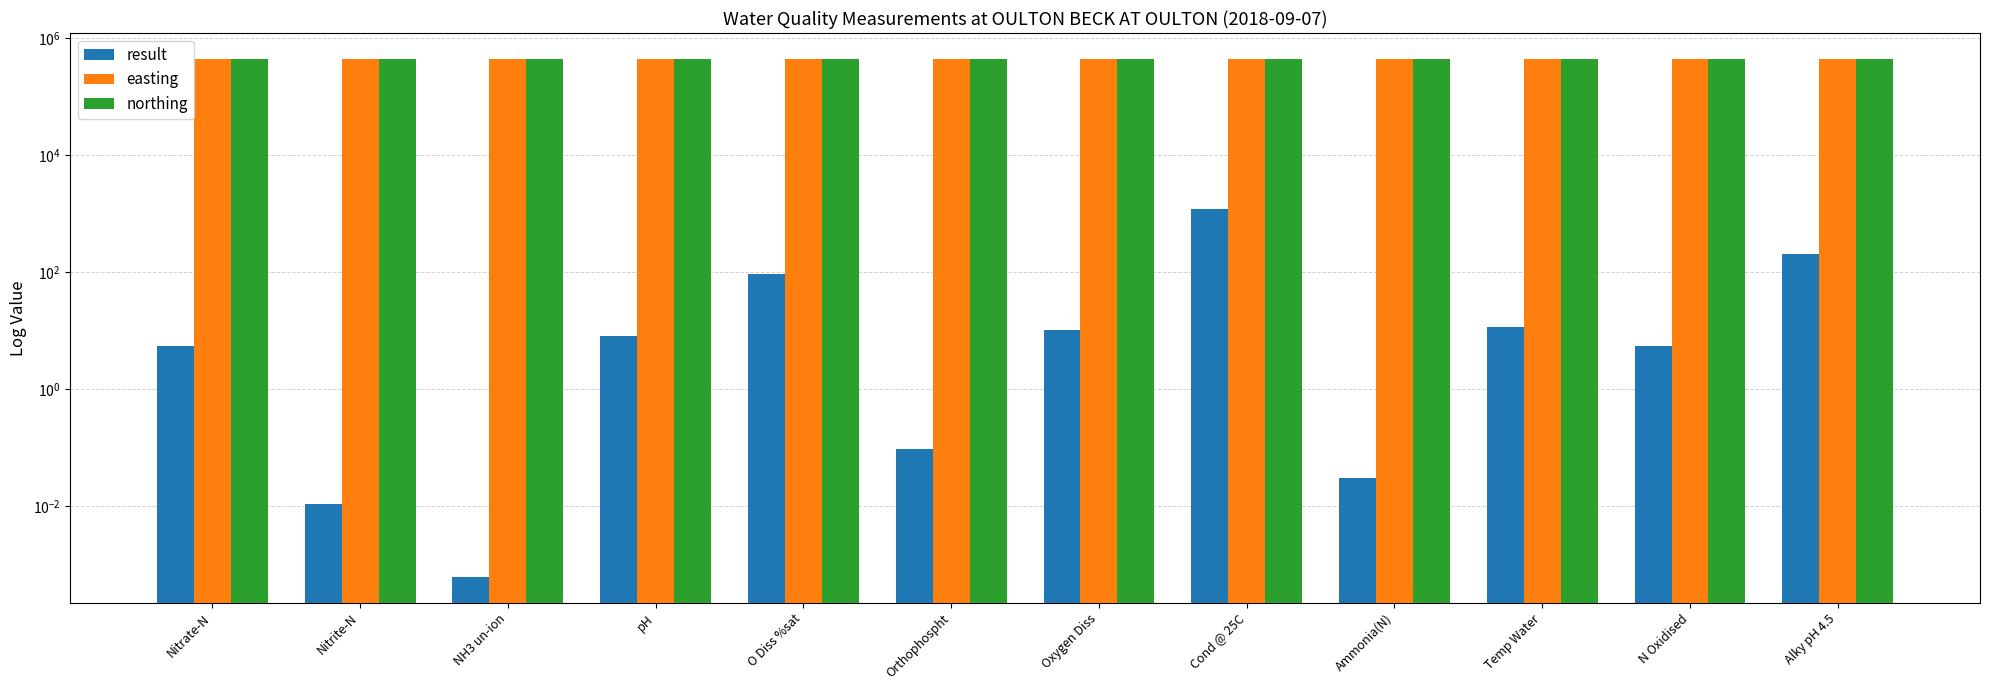

What is the value of the easting bar at the 3rd from the left?

436422.0